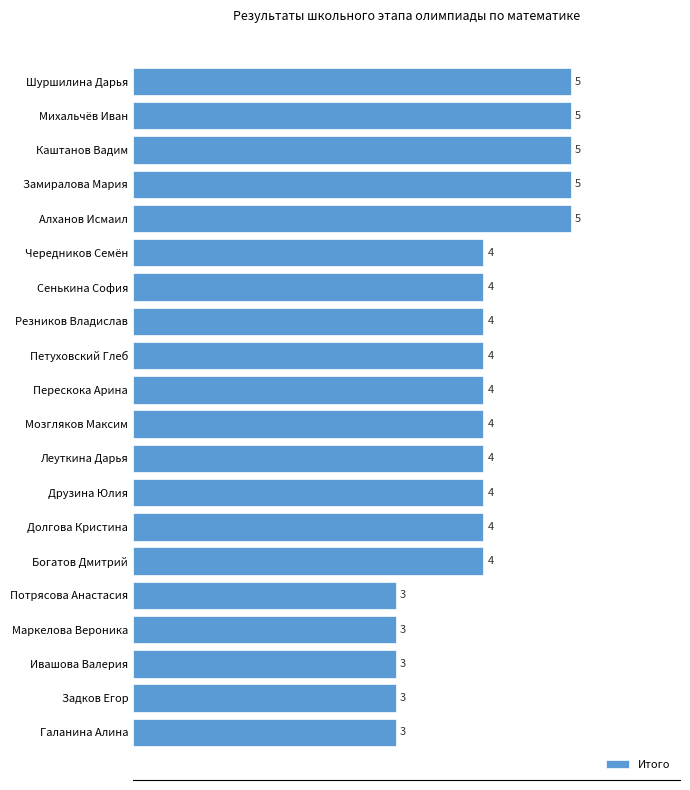

What is the sum of all values?

80